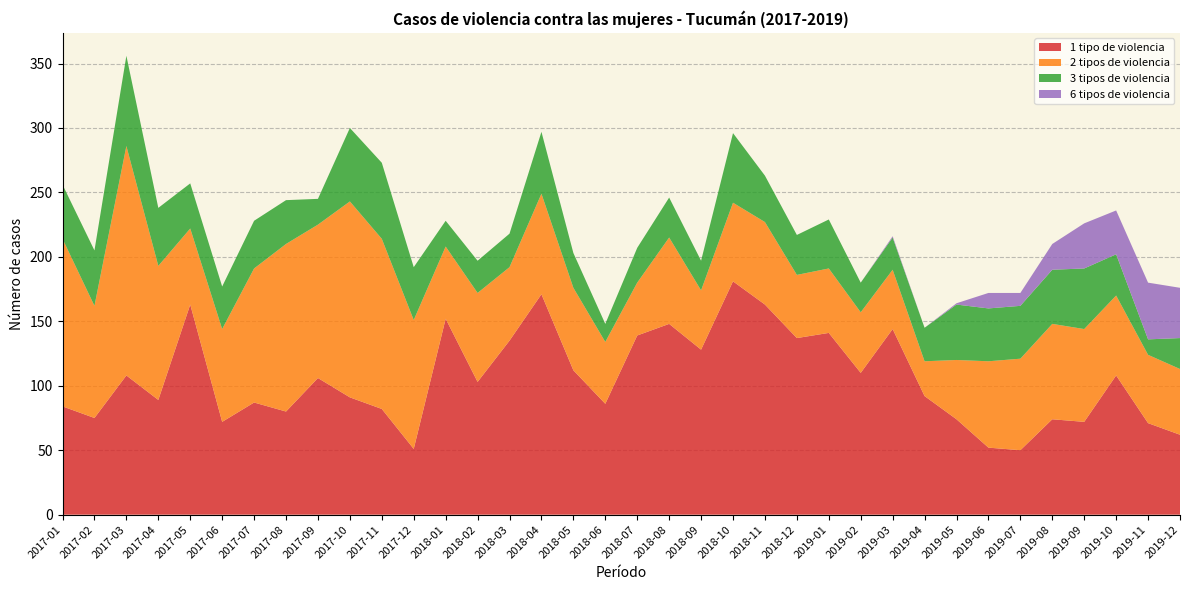

Reading right to left, transcribe all the data shown in this chart.

1 tipo de violencia: 2019-12=62	2019-11=71	2019-10=108	2019-09=72	2019-08=74	2019-07=50	2019-06=52	2019-05=74	2019-04=92	2019-03=144	2019-02=110	2019-01=141	2018-12=137	2018-11=163	2018-10=181	2018-09=128	2018-08=148	2018-07=139	2018-06=86	2018-05=112	2018-04=171	2018-03=135	2018-02=103	2018-01=152	2017-12=51	2017-11=82	2017-10=91	2017-09=106	2017-08=80	2017-07=87	2017-06=72	2017-05=163	2017-04=89	2017-03=108	2017-02=75	2017-01=84
2 tipos de violencia: 2019-12=51	2019-11=53	2019-10=62	2019-09=72	2019-08=74	2019-07=71	2019-06=67	2019-05=46	2019-04=27	2019-03=46	2019-02=47	2019-01=50	2018-12=49	2018-11=64	2018-10=61	2018-09=46	2018-08=67	2018-07=41	2018-06=48	2018-05=64	2018-04=78	2018-03=57	2018-02=69	2018-01=56	2017-12=100	2017-11=132	2017-10=152	2017-09=119	2017-08=130	2017-07=104	2017-06=72	2017-05=59	2017-04=104	2017-03=178	2017-02=87	2017-01=130
3 tipos de violencia: 2019-12=24	2019-11=12	2019-10=32	2019-09=47	2019-08=42	2019-07=41	2019-06=41	2019-05=43	2019-04=26	2019-03=25	2019-02=23	2019-01=38	2018-12=31	2018-11=36	2018-10=54	2018-09=23	2018-08=31	2018-07=27	2018-06=14	2018-05=27	2018-04=48	2018-03=26	2018-02=25	2018-01=20	2017-12=41	2017-11=59	2017-10=57	2017-09=20	2017-08=34	2017-07=37	2017-06=33	2017-05=35	2017-04=45	2017-03=70	2017-02=43	2017-01=42
6 tipos de violencia: 2019-12=39	2019-11=44	2019-10=34	2019-09=35	2019-08=20	2019-07=10	2019-06=12	2019-05=1	2019-04=0	2019-03=1	2019-02=0	2019-01=0	2018-12=0	2018-11=0	2018-10=0	2018-09=0	2018-08=0	2018-07=0	2018-06=0	2018-05=0	2018-04=0	2018-03=0	2018-02=0	2018-01=0	2017-12=0	2017-11=0	2017-10=0	2017-09=0	2017-08=0	2017-07=0	2017-06=0	2017-05=0	2017-04=0	2017-03=0	2017-02=0	2017-01=0